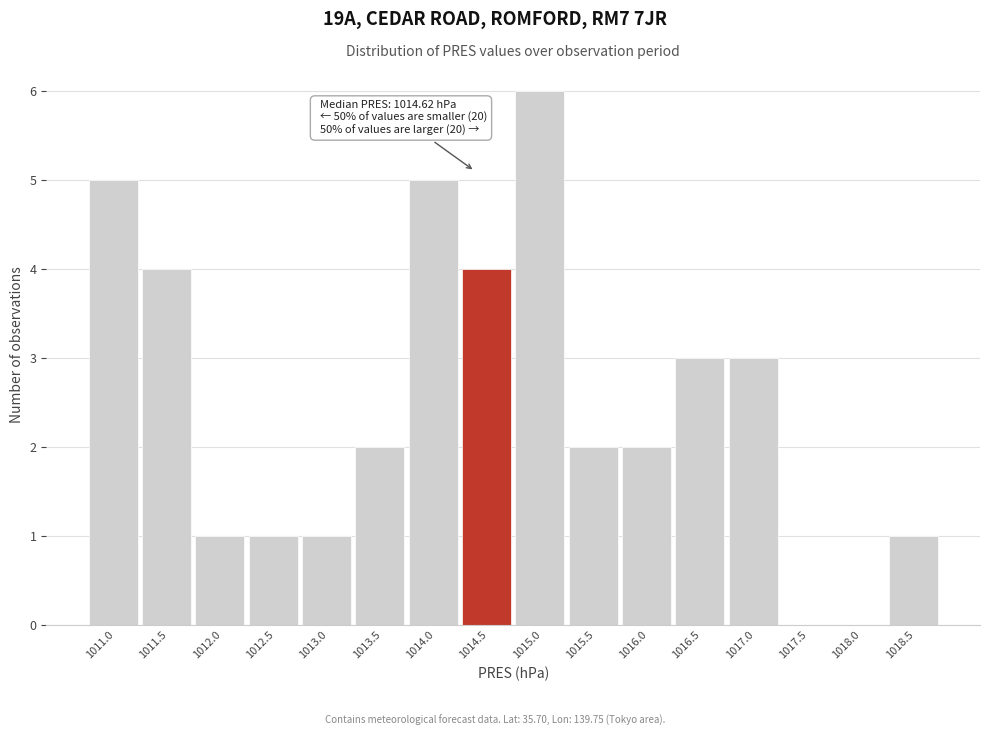

Reading left to right, extract all data points from this chart.

1011.0=5	1011.5=4	1012.0=1	1012.5=1	1013.0=1	1013.5=2	1014.0=5	1014.5=4	1015.0=6	1015.5=2	1016.0=2	1016.5=3	1017.0=3	1017.5=0	1018.0=0	1018.5=1